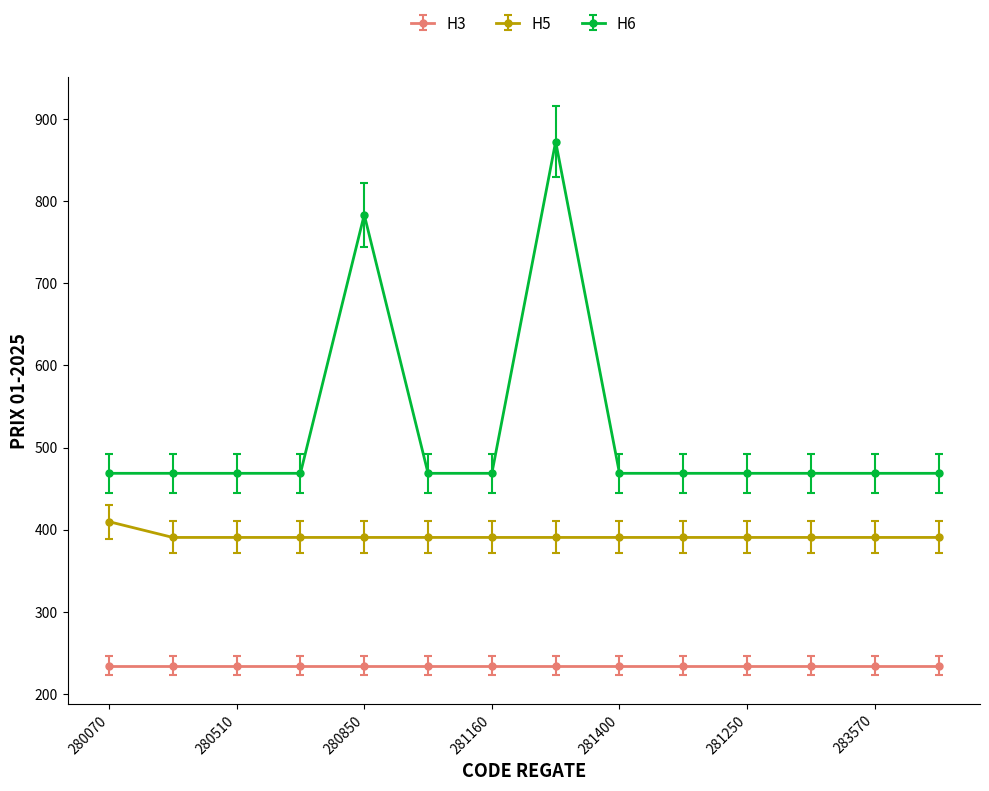

What is the sum of all H5 values?

5487.6